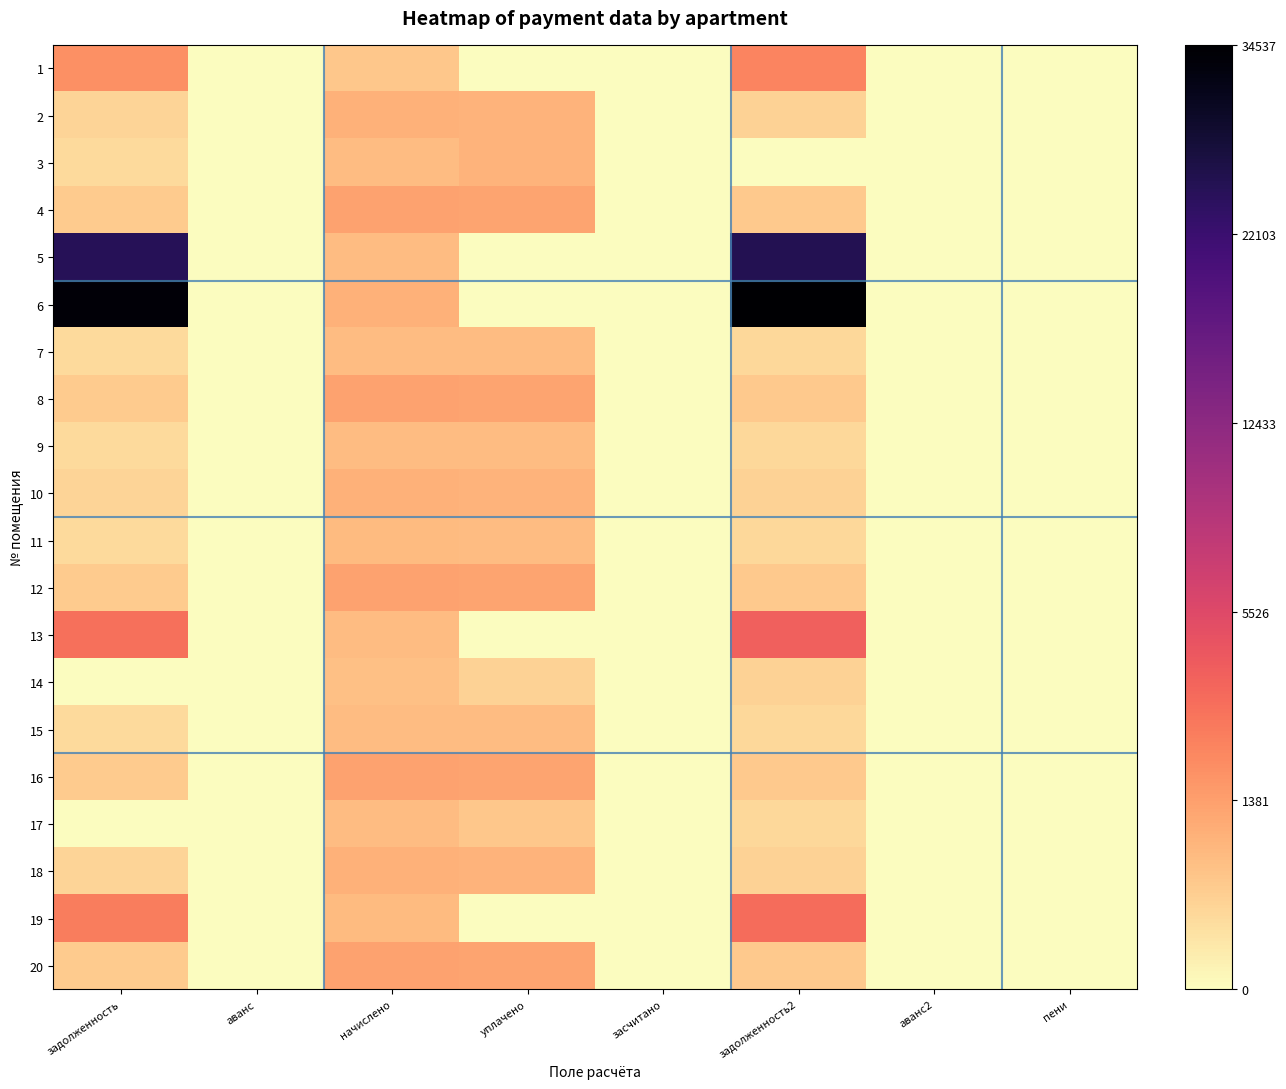

Which series changed the most between начислено and уплачено?

6